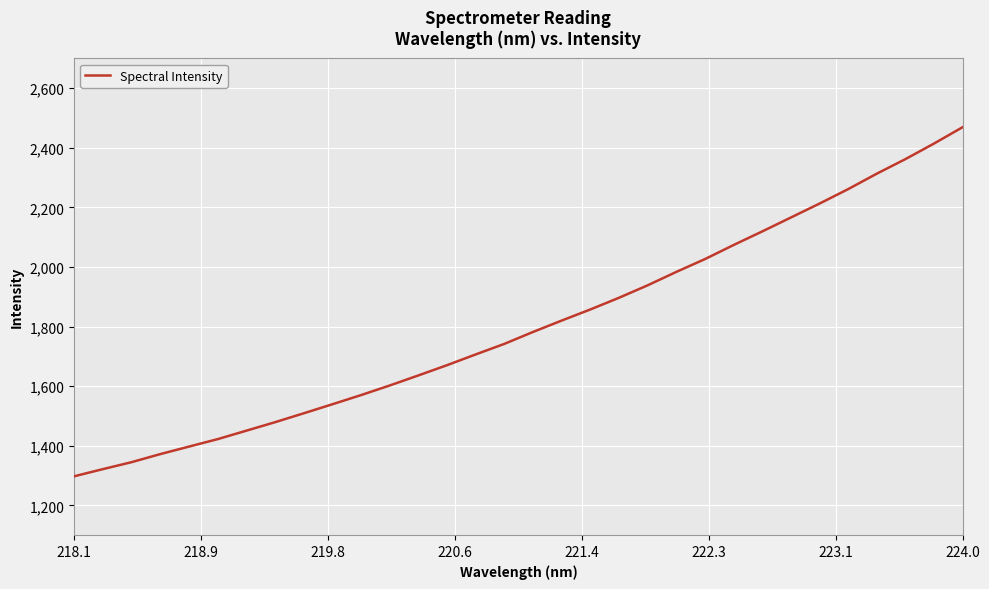

What is the maximum value shown in the chart?

2468.9